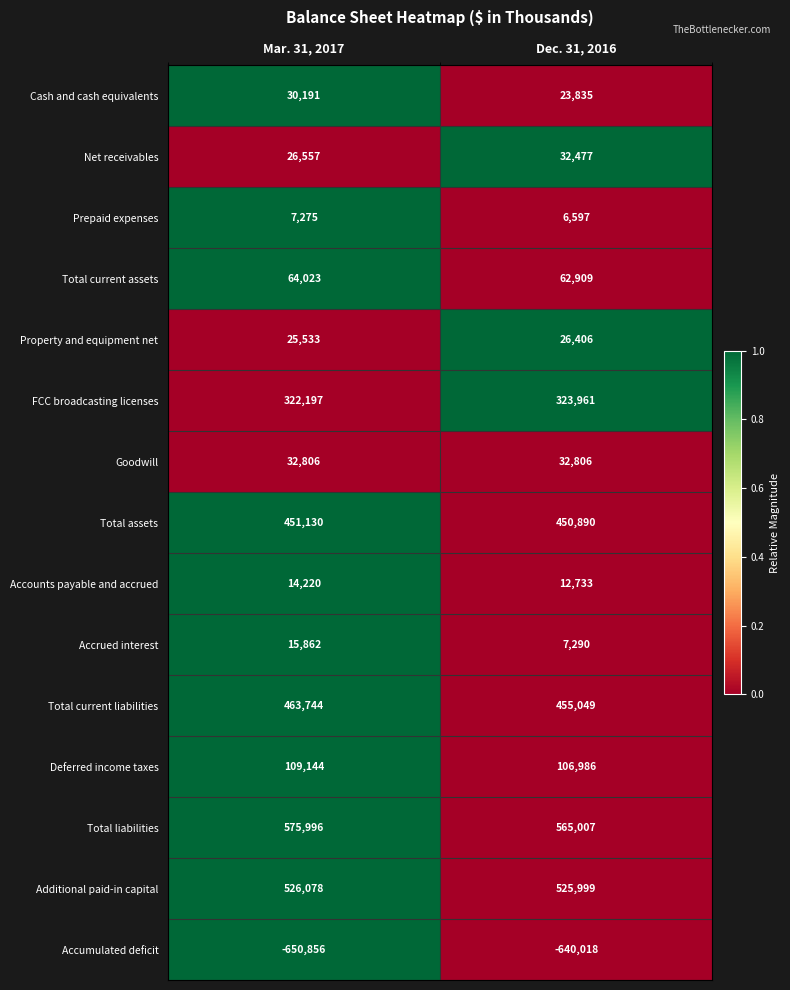

Which series has the largest total across all categories?

Total liabilities